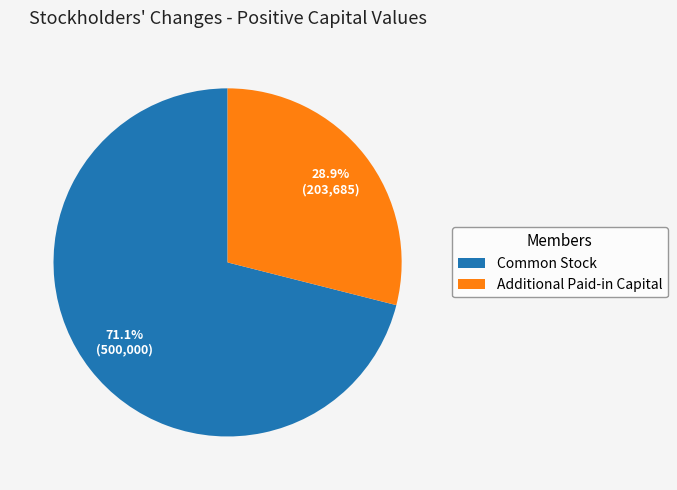

How many slices are in this pie chart?

2